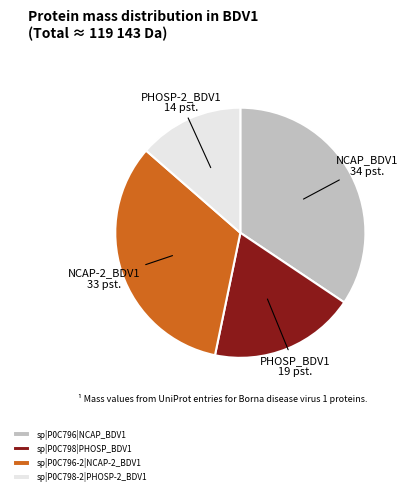

Which category has the smallest portion of the pie?

sp|P0C798-2|PHOSP-2_BDV1